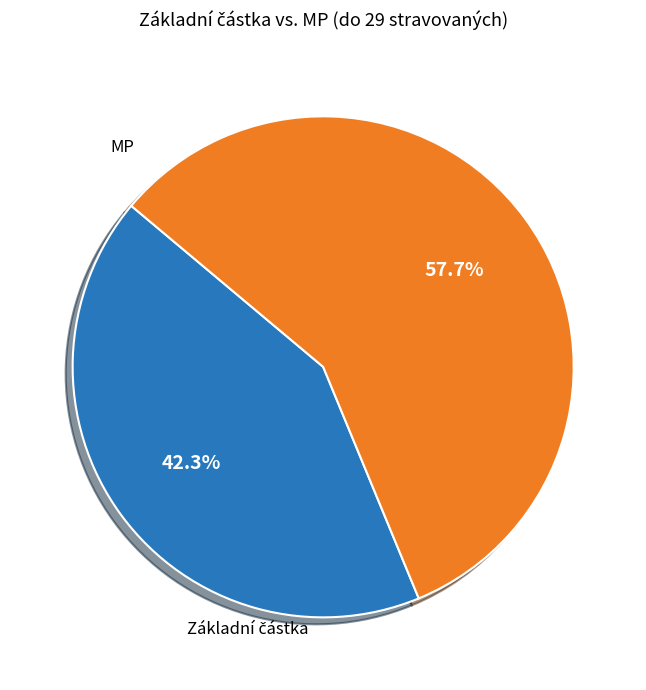

To the nearest percent, what is the average slice percentage?

50%